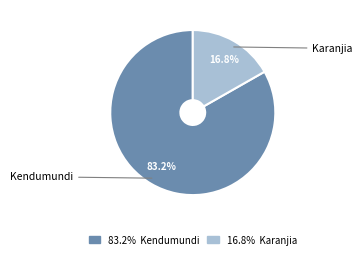

Is there any slice that represents more than half of the pie?

Yes